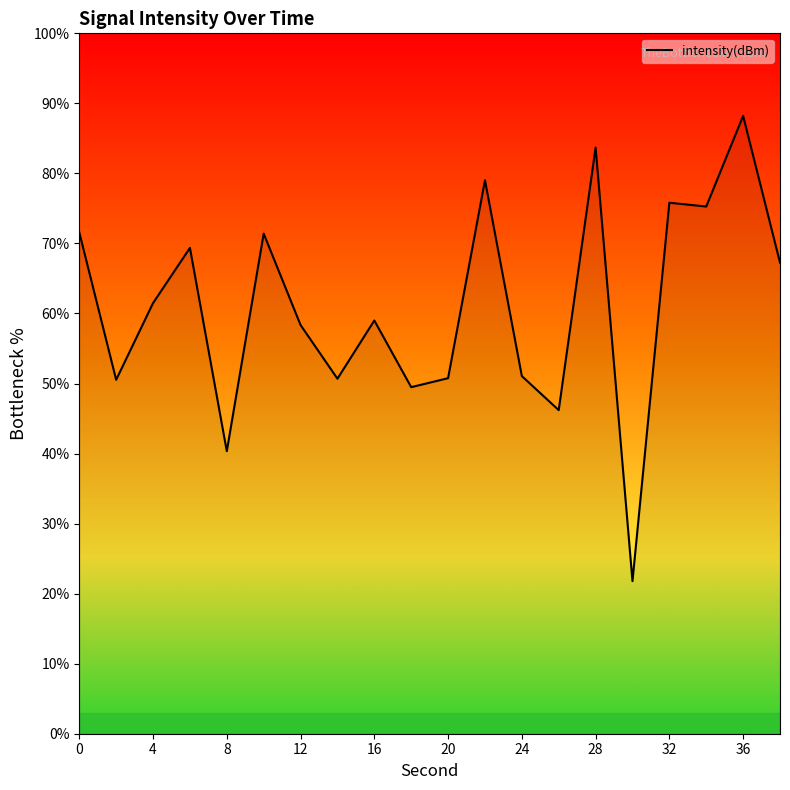

How many distinct data groups are displayed?

1